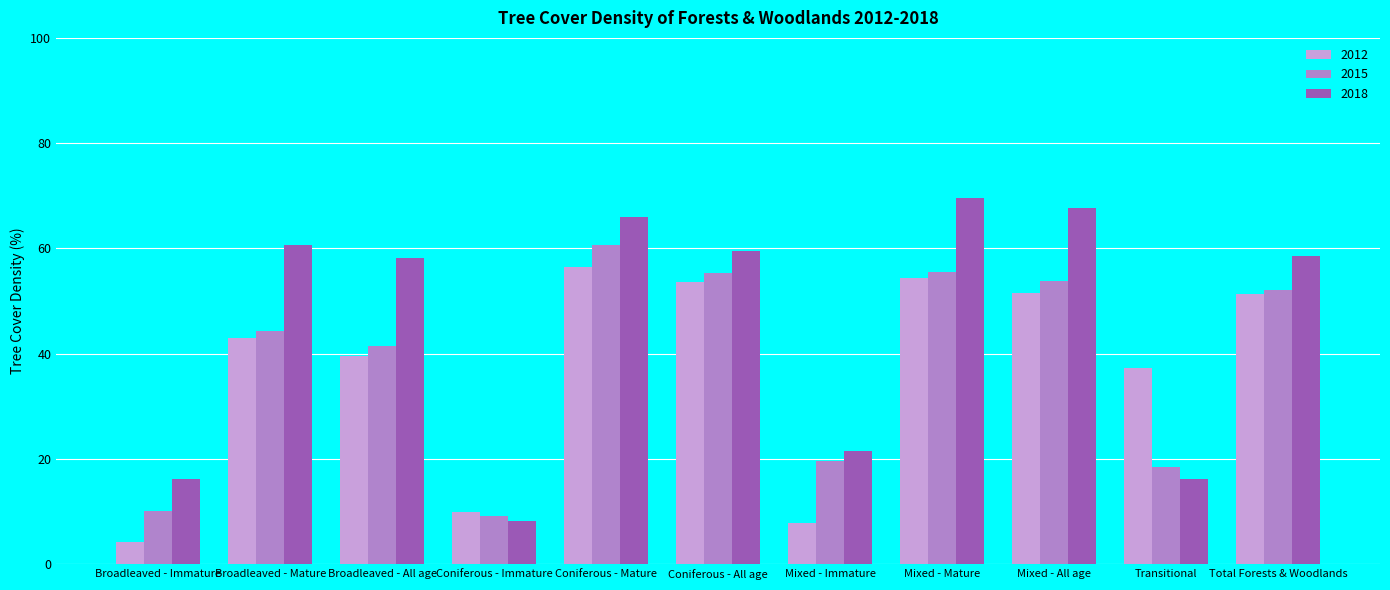

What is the value of the 2015 bar at the 1st from the left?

10.1